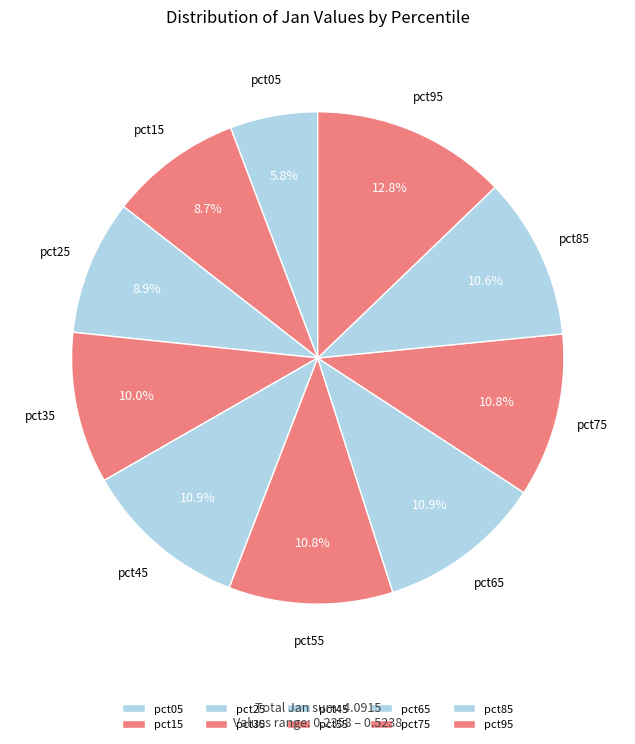

Which slice is the smallest?

pct05